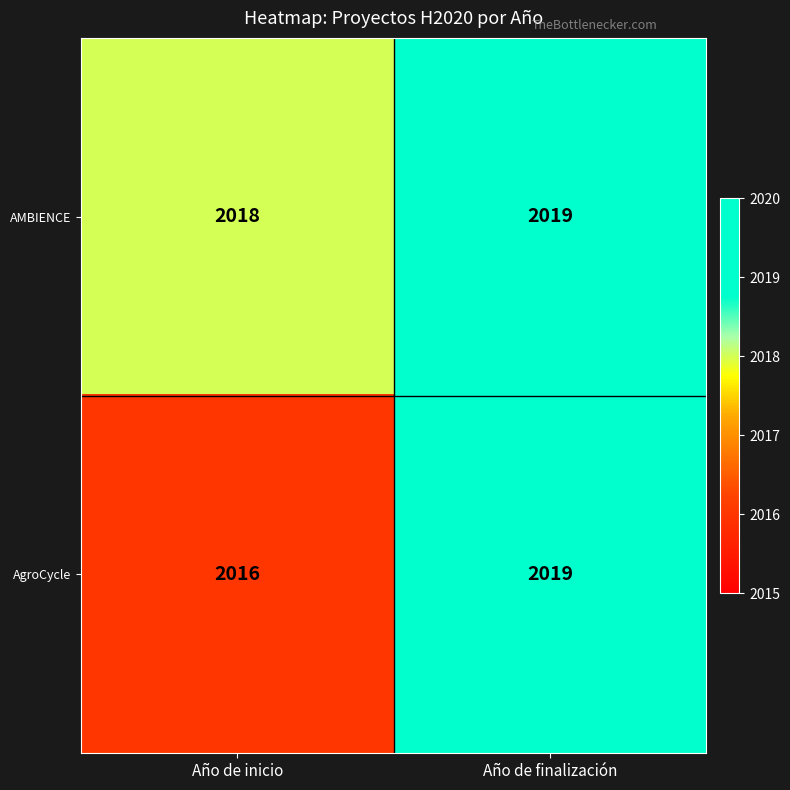

List the series in order of their overall mean, highest first.

AMBIENCE, AgroCycle